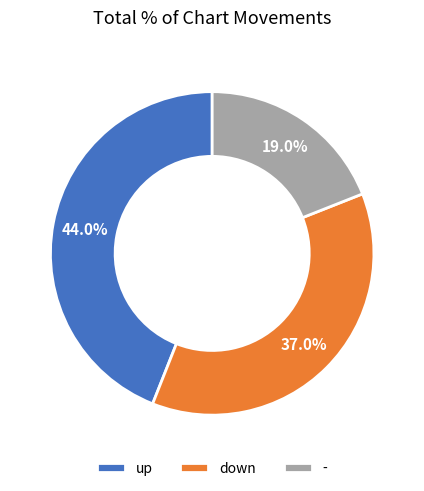

Between - and up, which is larger?

up